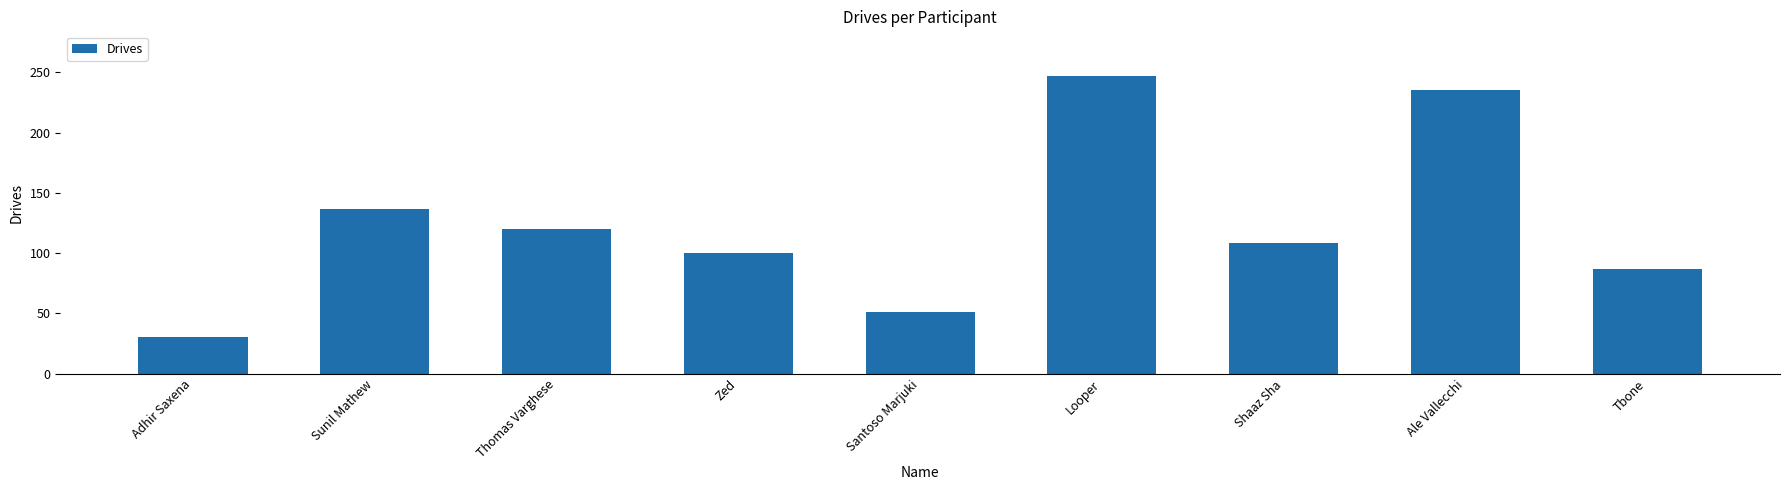

What is the label of the 8th bar from the left?

Ale Vallecchi